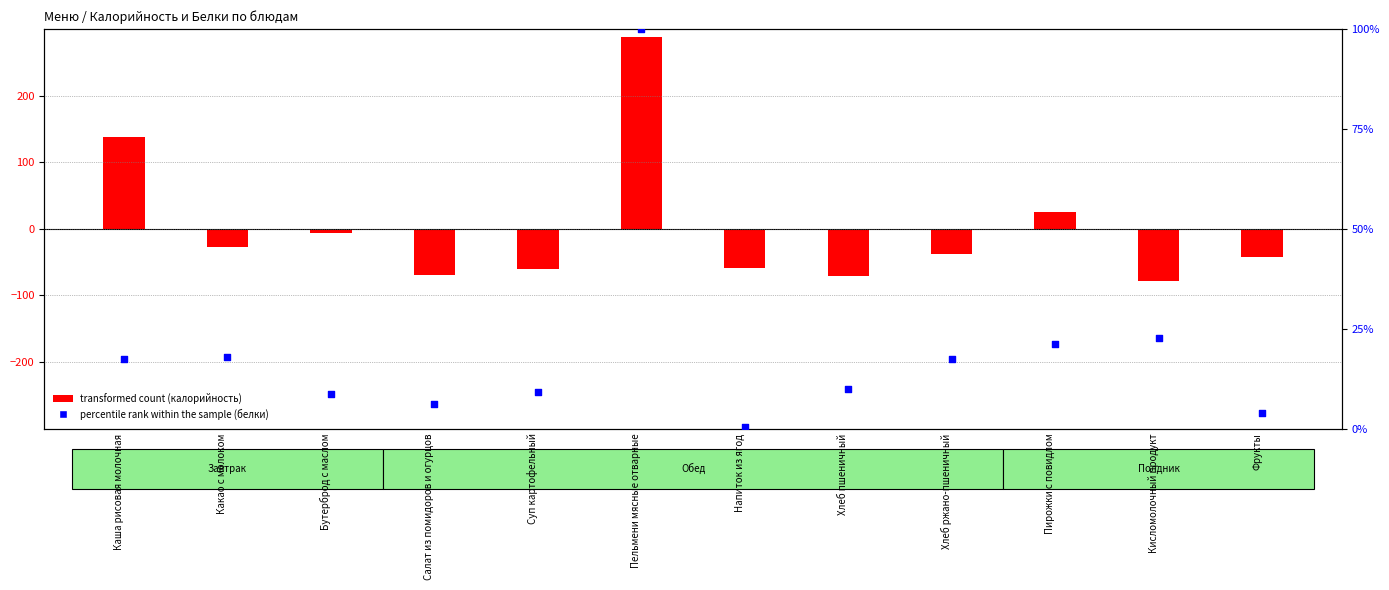

What are all the series names shown in the legend?

transformed count (калорийность), percentile rank within the sample (белки)